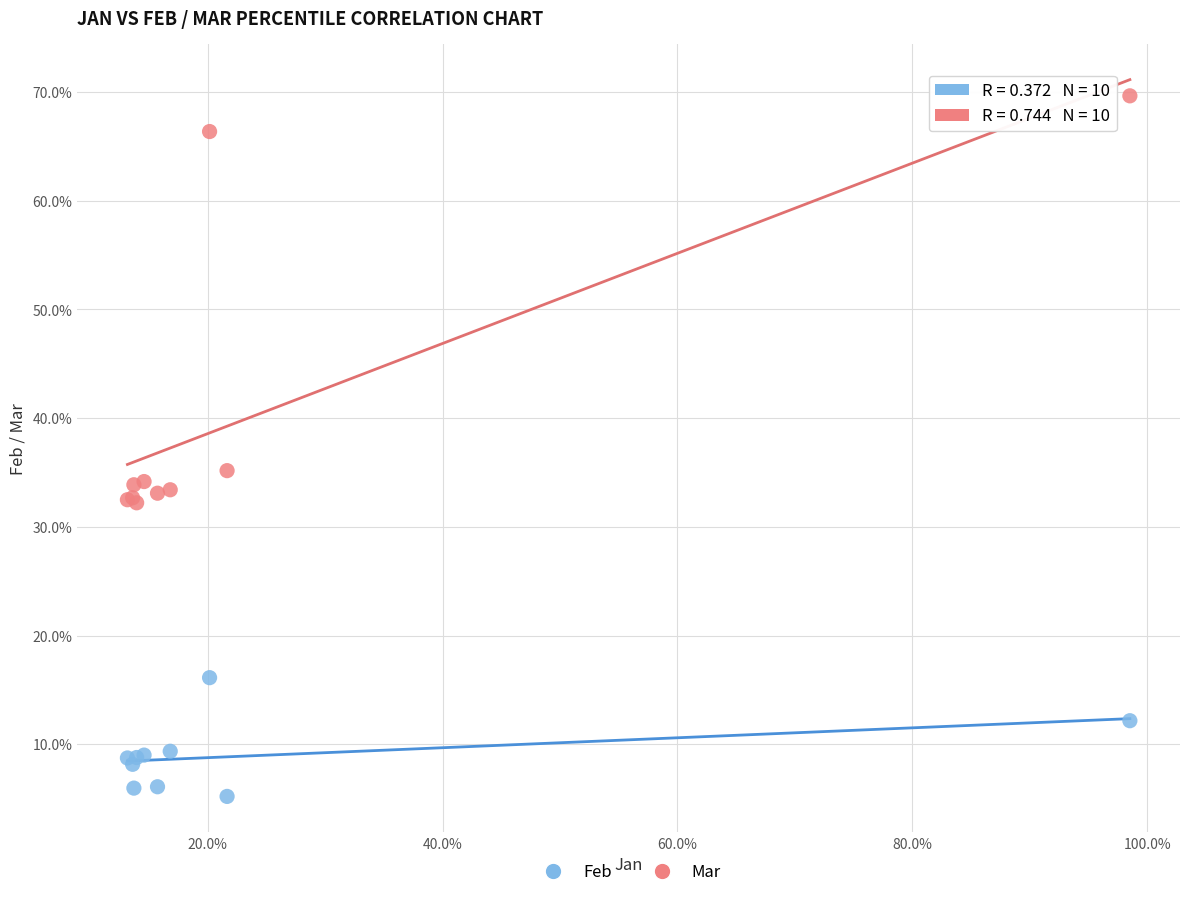

Which series reaches the minimum Y coordinate?

Feb